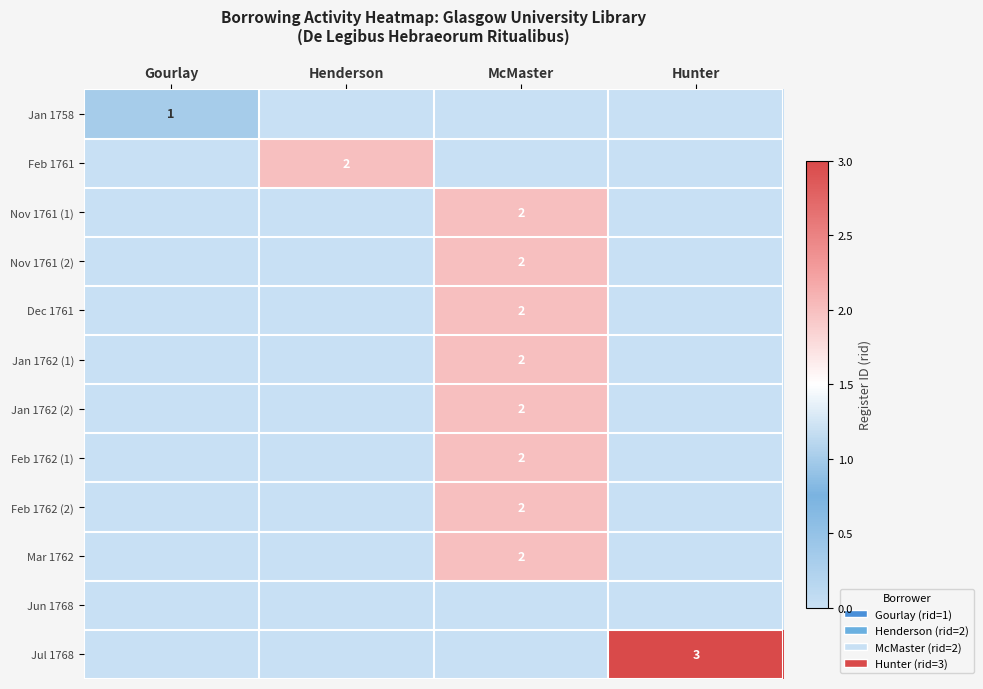

Which category has the lowest value across all series?

Henderson